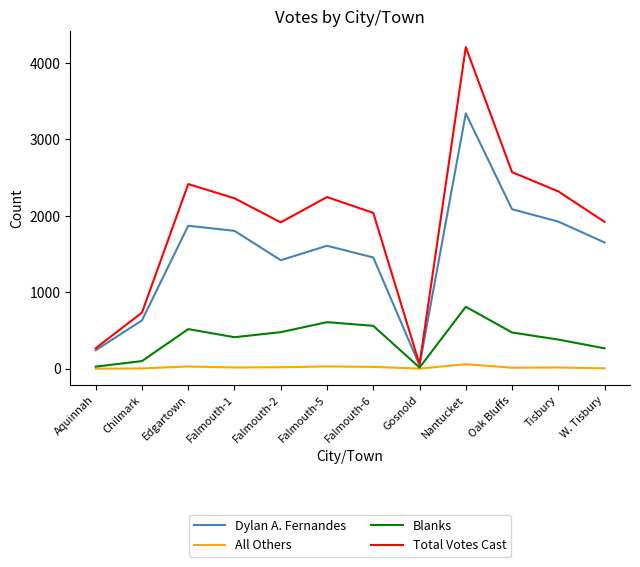

Is it true that Dylan A. Fernandes equals 1008 at Edgartown?

False